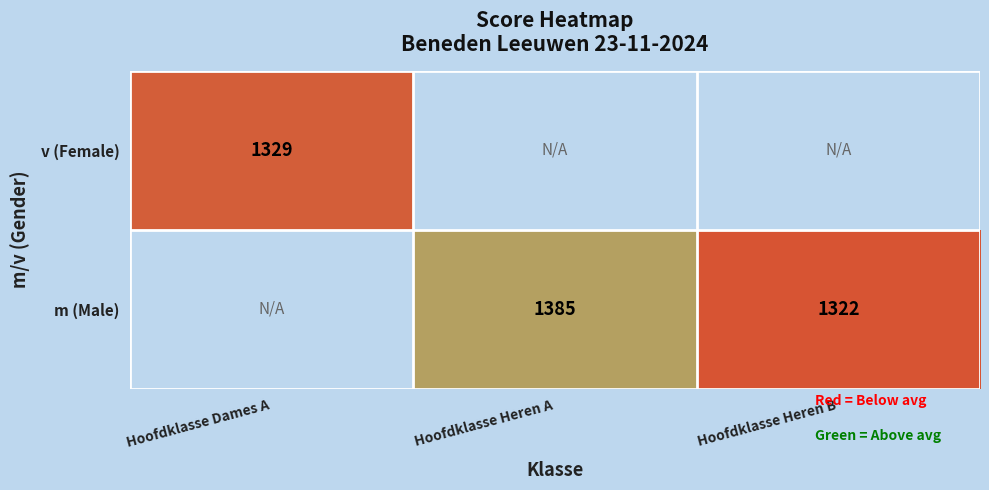

What is the difference between the m (Male) values at Hoofdklasse Heren B and Hoofdklasse Heren A?

63